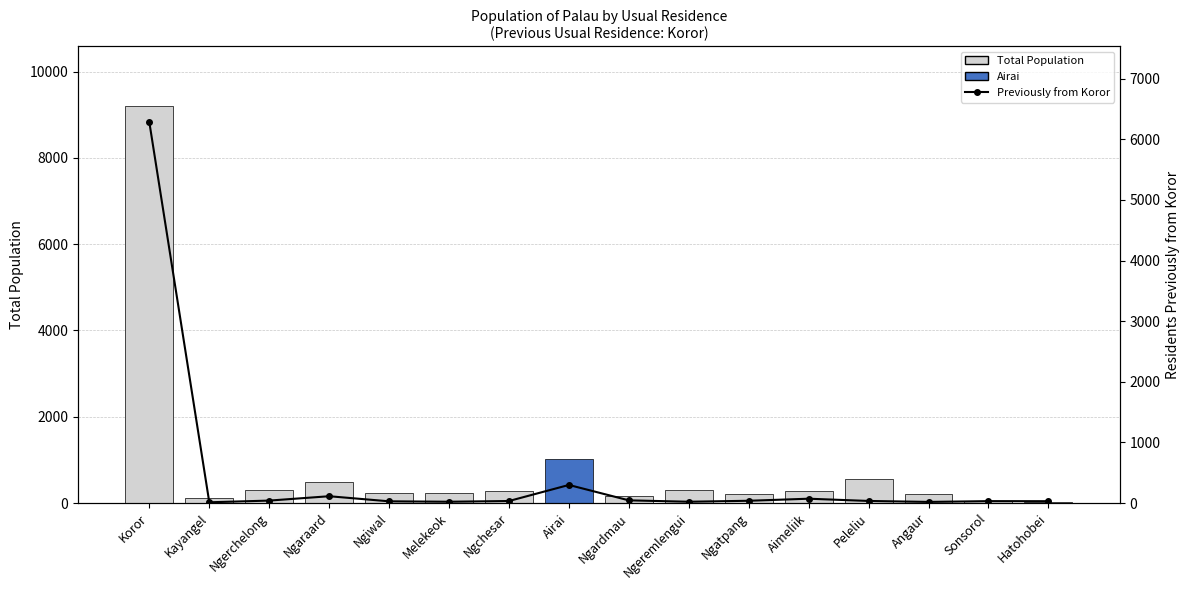

What is the average value of the Total Population series?

856